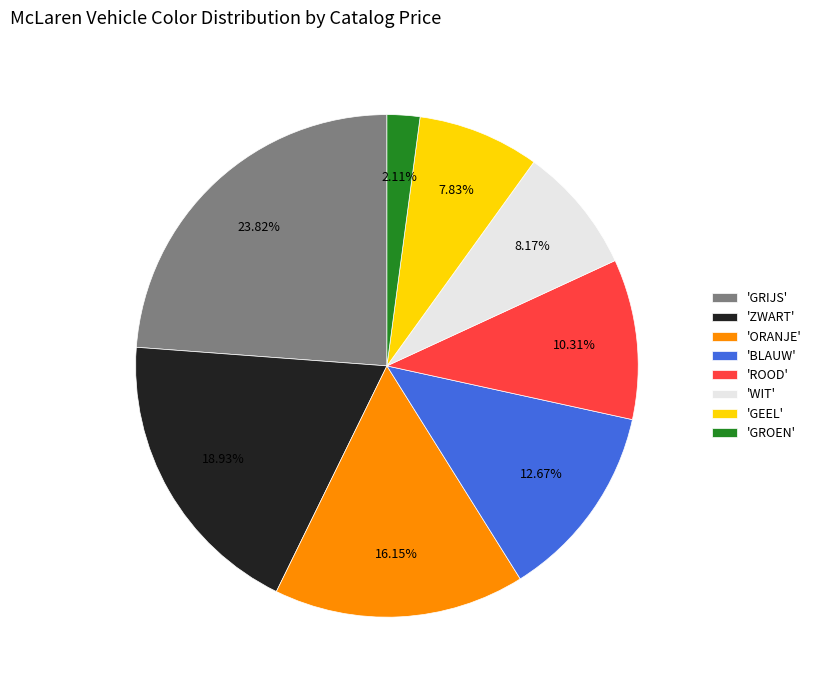

What is the smallest slice in the pie chart?

'GROEN'